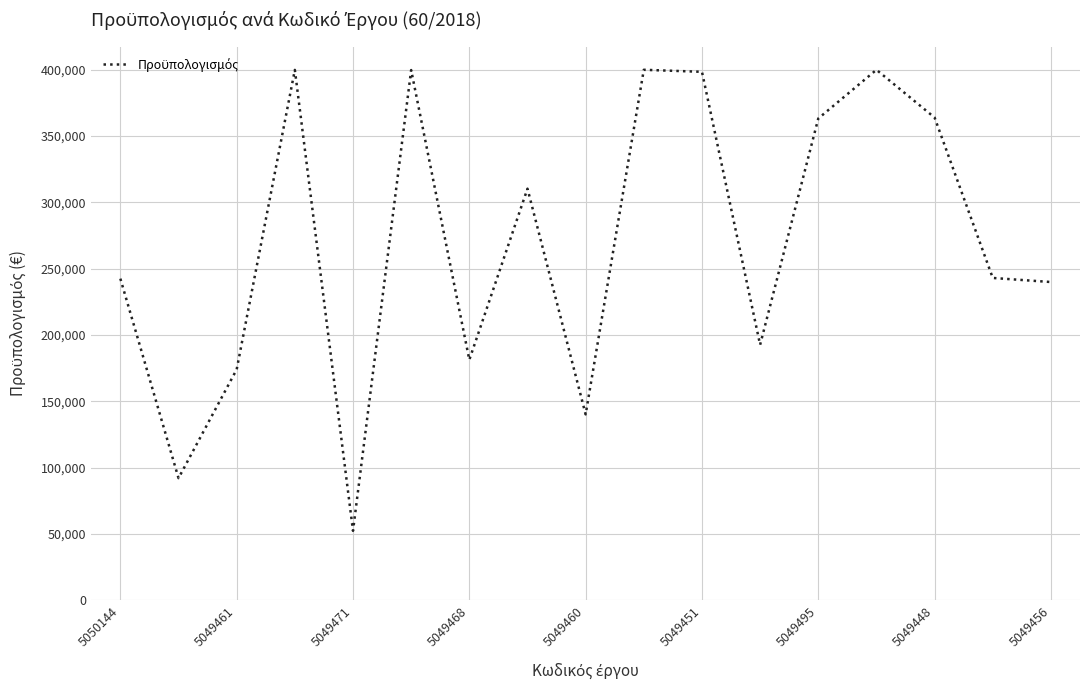

What is the smallest value displayed?

52426.4